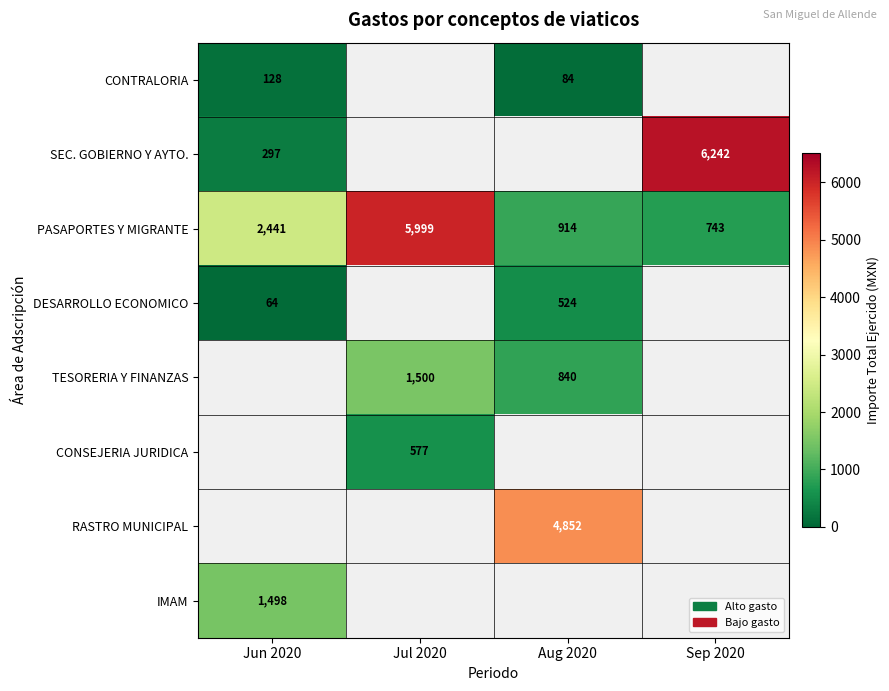

Rank the categories by PASAPORTES Y MIGRANTE value from lowest to highest.

Sep 2020, Aug 2020, Jun 2020, Jul 2020